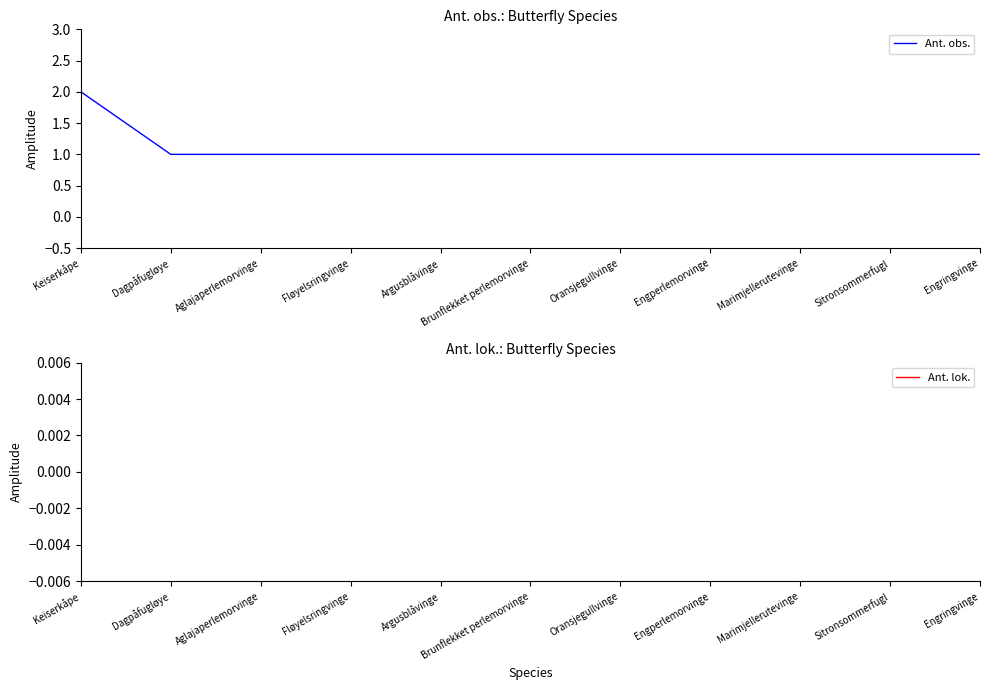

Which series changed the most between Fløyelsringvinge and Engperlemorvinge?

Ant. obs.